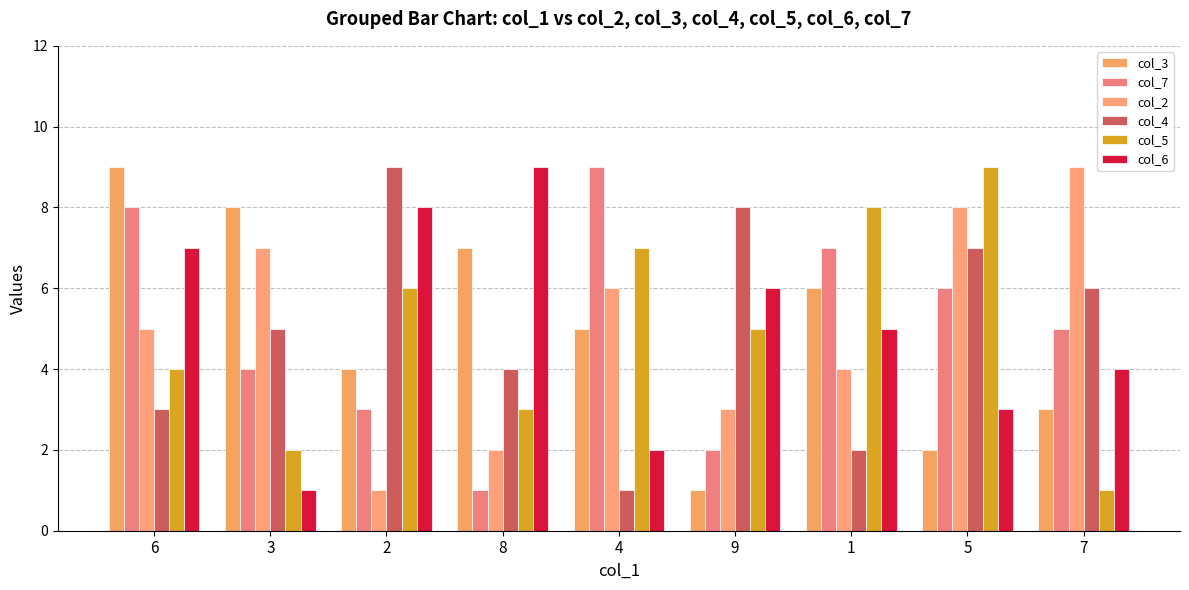

Which series changed the most between 6 and 7?

col_3